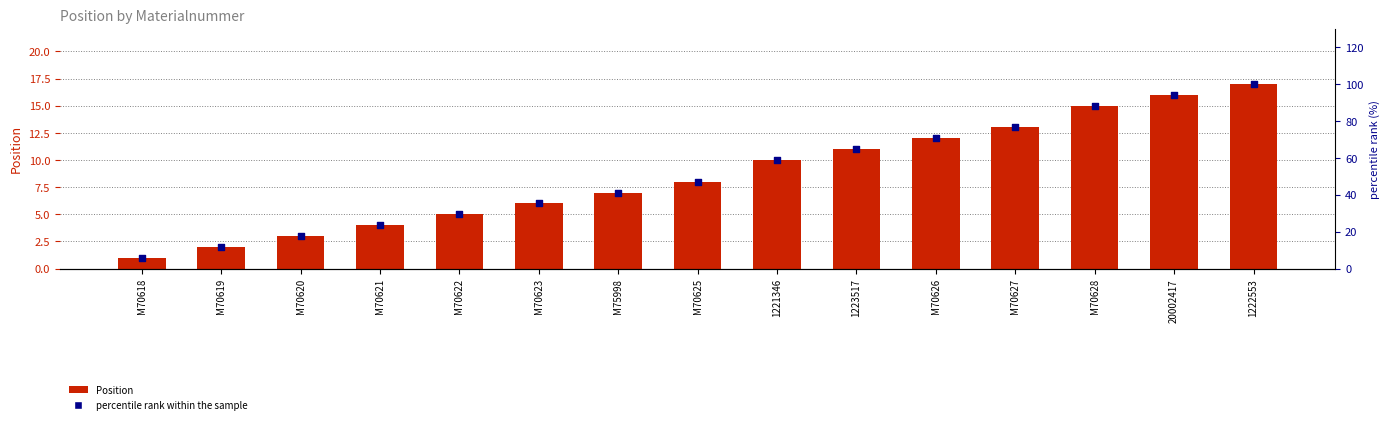

Is the value of Position at M75998 greater than the value of percentile rank within the sample at M70626?

No